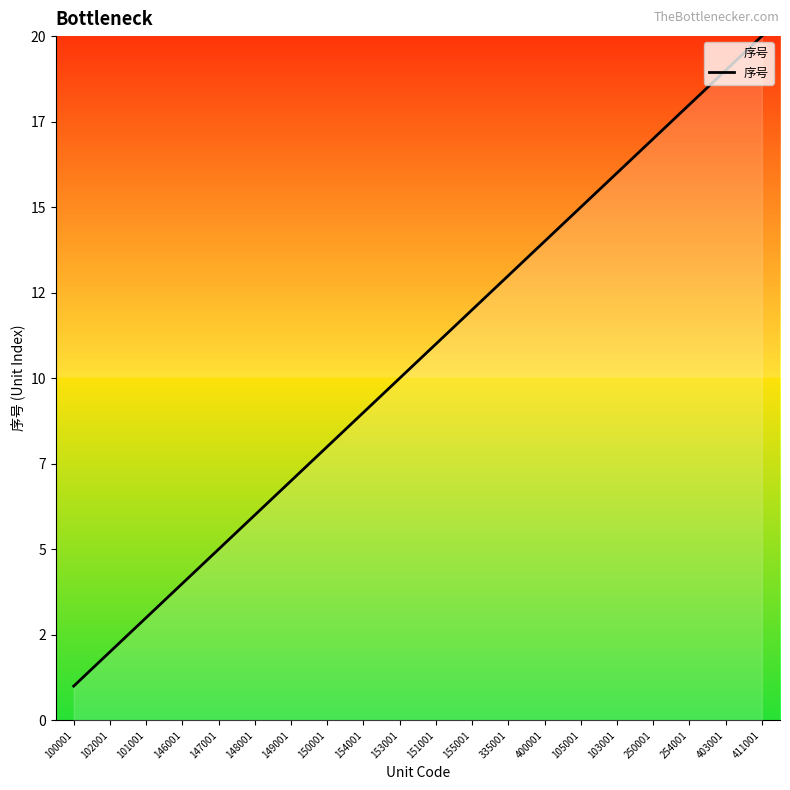

What is the sum of all values?

210